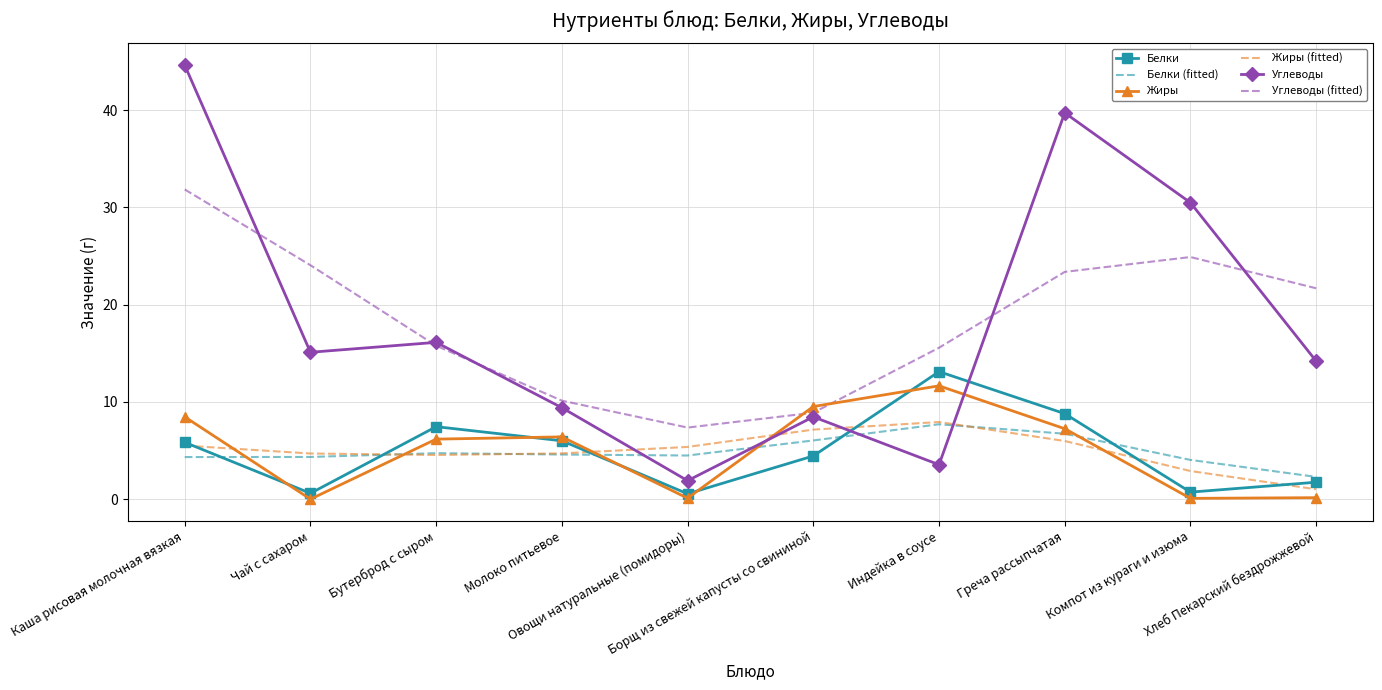

True or false: Жиры and Углеводы intersect in this chart.

True